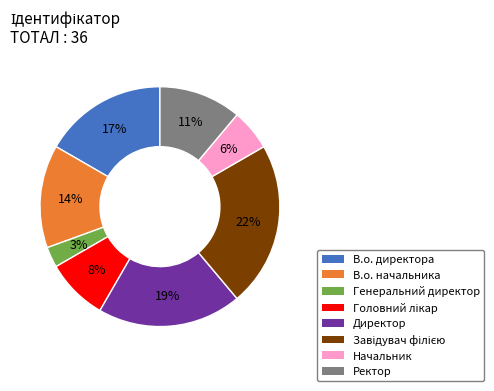

Does Директор represent more than half of the total?

No